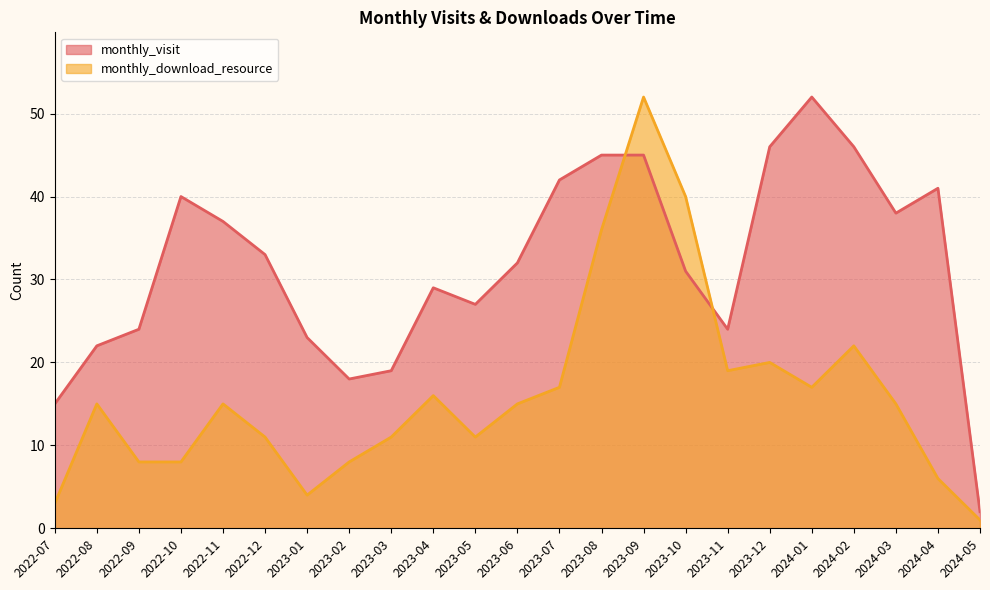

Reading left to right, transcribe all the data shown in this chart.

monthly_visit: 2022-07=15	2022-08=22	2022-09=24	2022-10=40	2022-11=37	2022-12=33	2023-01=23	2023-02=18	2023-03=19	2023-04=29	2023-05=27	2023-06=32	2023-07=42	2023-08=45	2023-09=45	2023-10=31	2023-11=24	2023-12=46	2024-01=52	2024-02=46	2024-03=38	2024-04=41	2024-05=2
monthly_download_resource: 2022-07=3	2022-08=15	2022-09=8	2022-10=8	2022-11=15	2022-12=11	2023-01=4	2023-02=8	2023-03=11	2023-04=16	2023-05=11	2023-06=15	2023-07=17	2023-08=36	2023-09=52	2023-10=40	2023-11=19	2023-12=20	2024-01=17	2024-02=22	2024-03=15	2024-04=6	2024-05=1